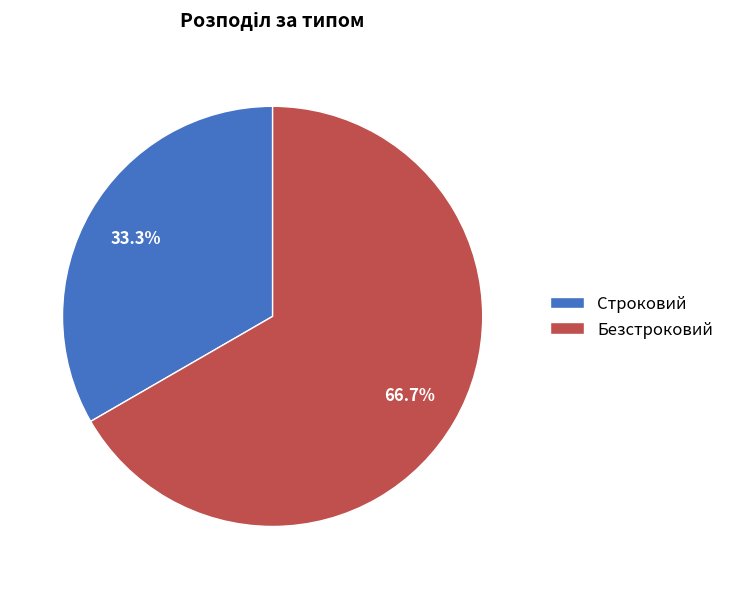

Approximately how many times larger is the value at Строковий compared to Безстроковий?

0.5